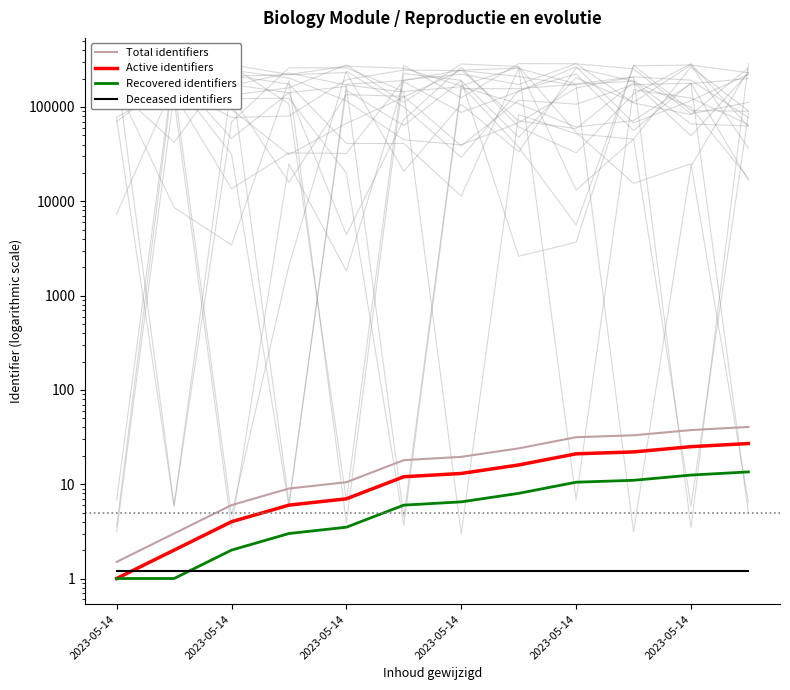

What is the sum of the Total identifiers values at 2023-05-14 and 8?

34.5